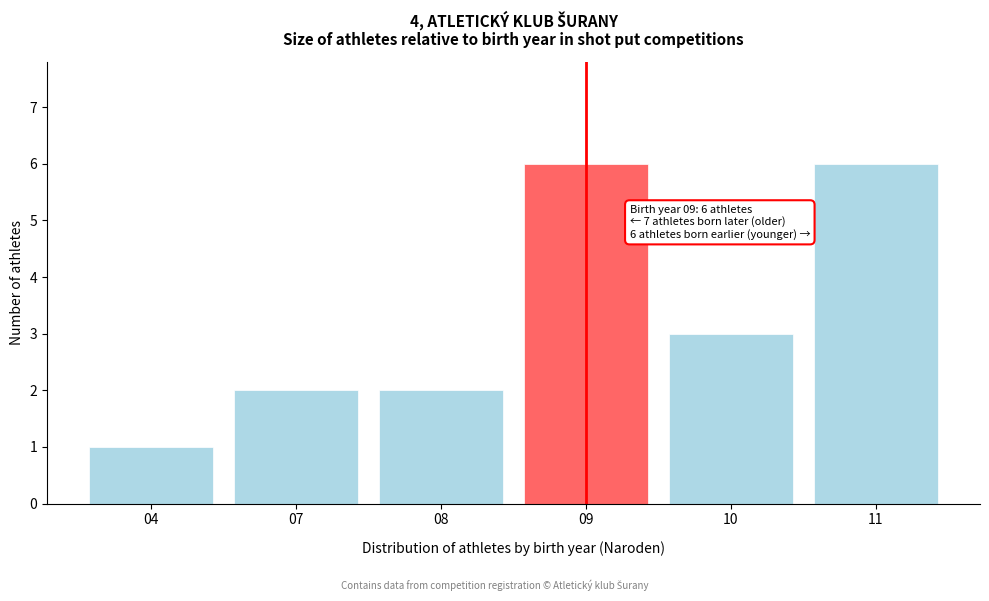

Reading right to left, transcribe all the data shown in this chart.

6	3	6	2	2	1